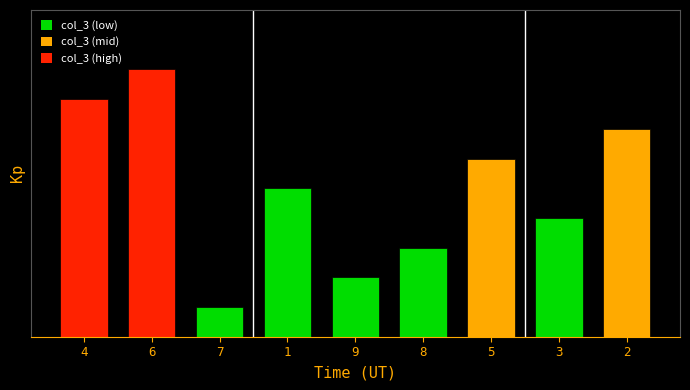

What is the value of the 6th bar from the left?

3